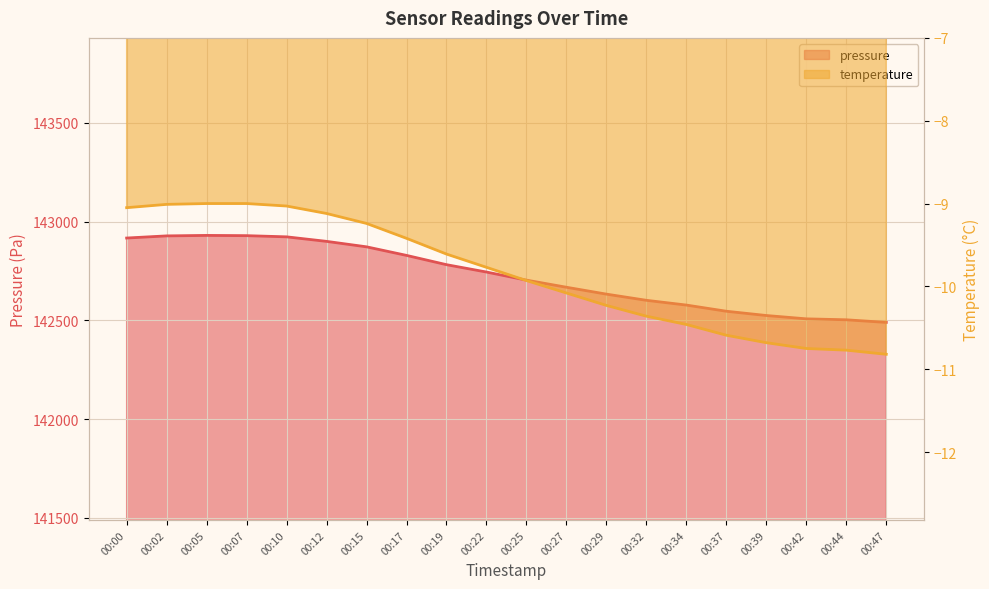

At which label is pressure closest to 142709?

00:25